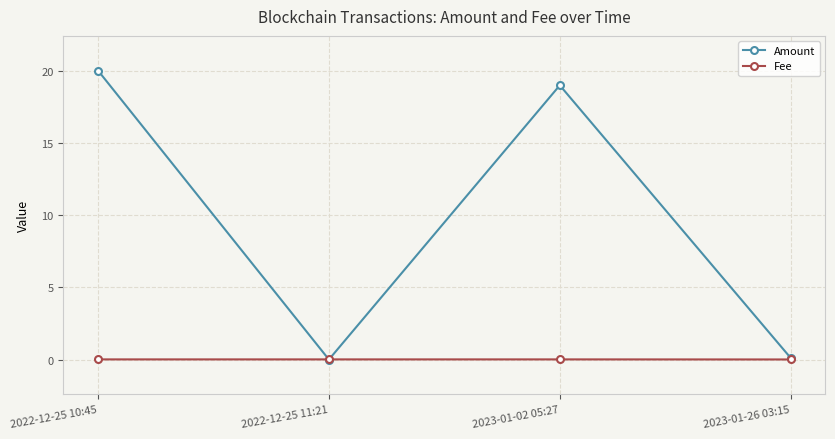

What is the label of the 2nd point from the right?

2023-01-02 05:27